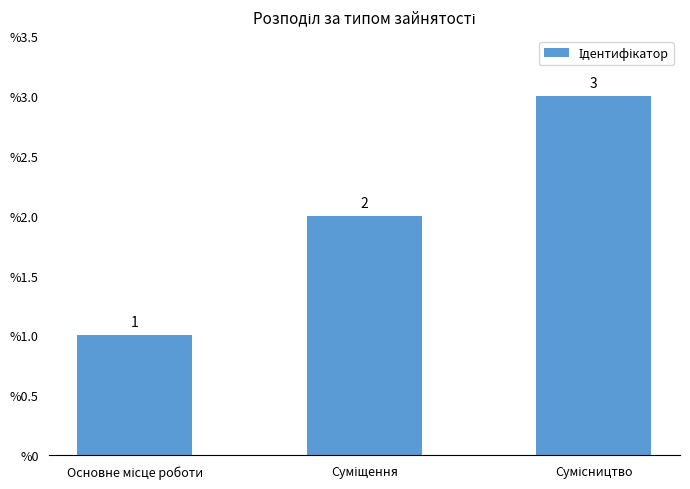

How many values are below 2?

1